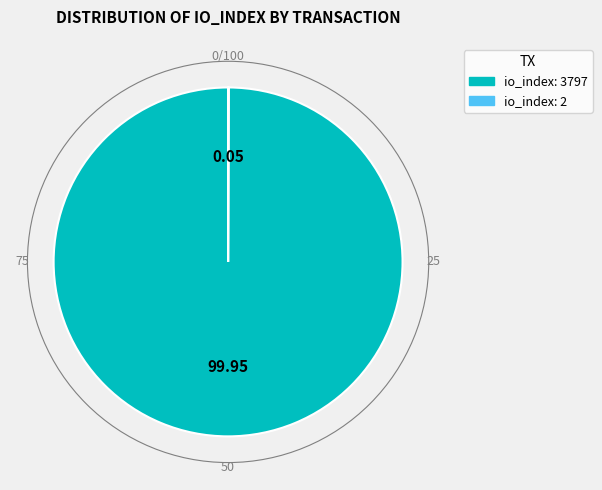

Does any single category account for the majority?

Yes